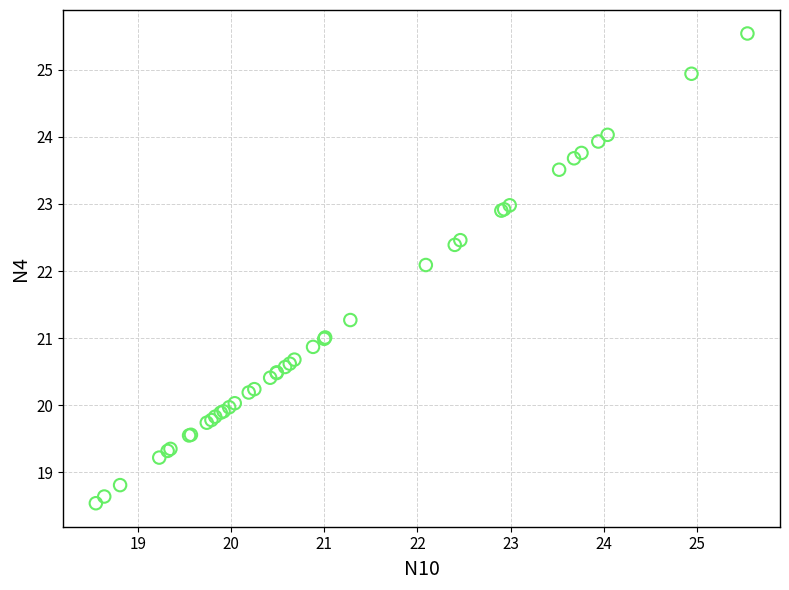

What Y value in the scatter plot is closest to 22?

22.1